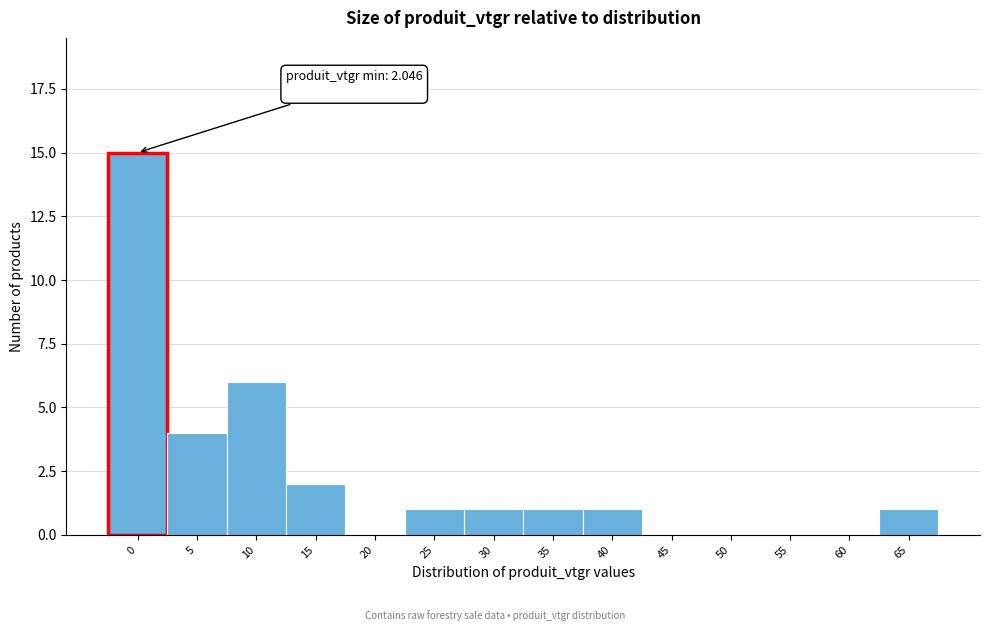

Reading left to right, list all the values displayed in this chart.

0=15	5=4	10=6	15=2	20=0	25=1	30=1	35=1	40=1	45=0	50=0	55=0	60=0	65=1